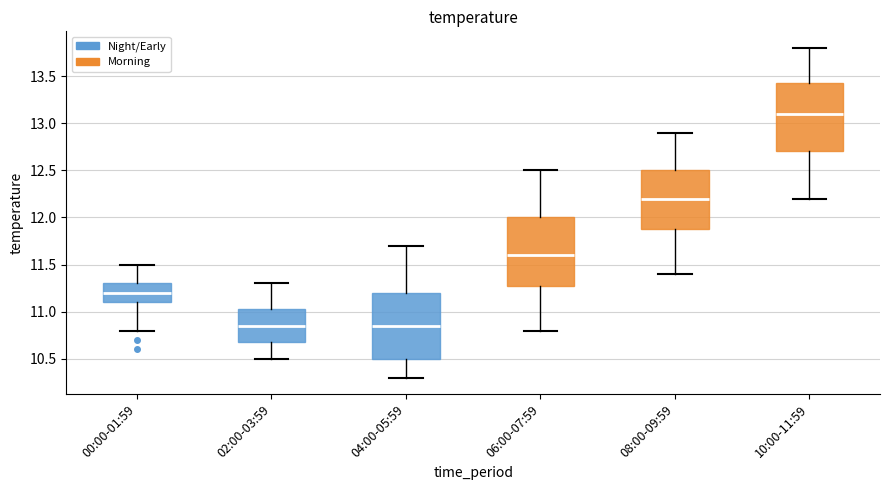

Reading left to right, transcribe this box plot: for each box, give where its median line is, the range the box spans, and where its two whiskers end, as read against the y-axis. The values are not printed on the chart, so give them approximately, as read against the axis.

00:00-01:59: median 11.20, box 11.10 to 11.30, whiskers 10.80 to 11.50
02:00-03:59: median 10.85, box 10.70 to 11.05, whiskers 10.50 to 11.30
04:00-05:59: median 10.85, box 10.50 to 11.20, whiskers 10.30 to 11.70
06:00-07:59: median 11.60, box 11.30 to 12.00, whiskers 10.80 to 12.50
08:00-09:59: median 12.20, box 11.90 to 12.50, whiskers 11.40 to 12.90
10:00-11:59: median 13.10, box 12.70 to 13.45, whiskers 12.20 to 13.80